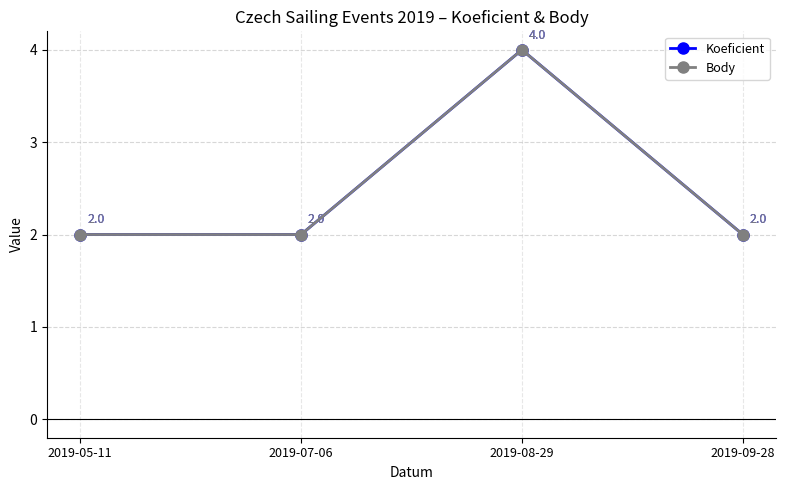

At how many categories does at least one series exceed 3?

1